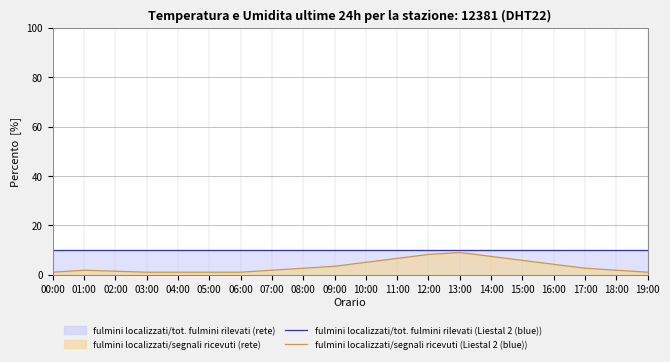

Does the chart display data point markers on the line(s)?

No